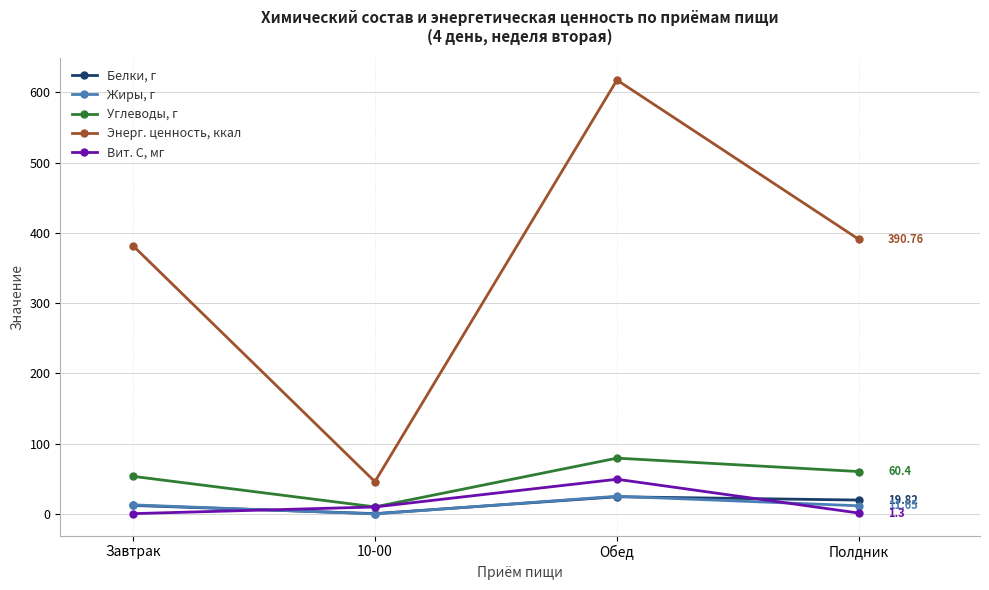

How many values in the Углеводы, г series exceed 60?

2